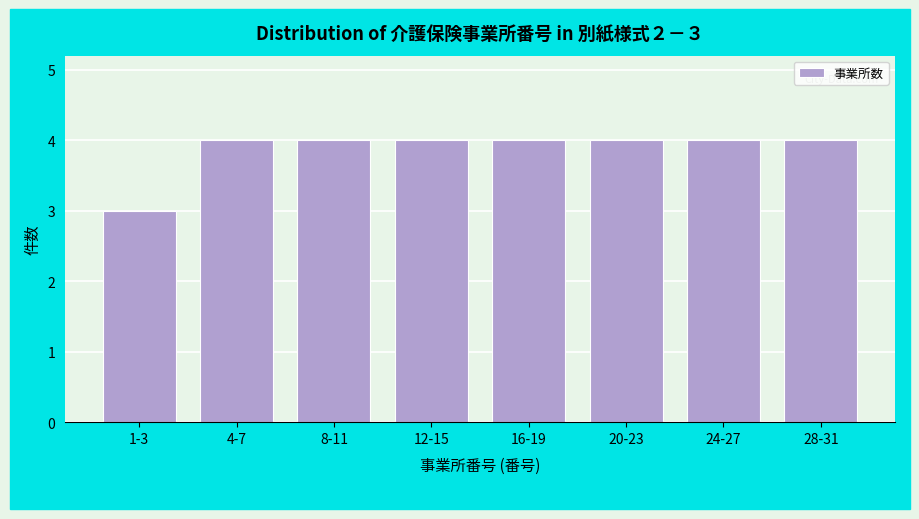

Reading left to right, transcribe all the data shown in this chart.

1-3=3	4-7=4	8-11=4	12-15=4	16-19=4	20-23=4	24-27=4	28-31=4